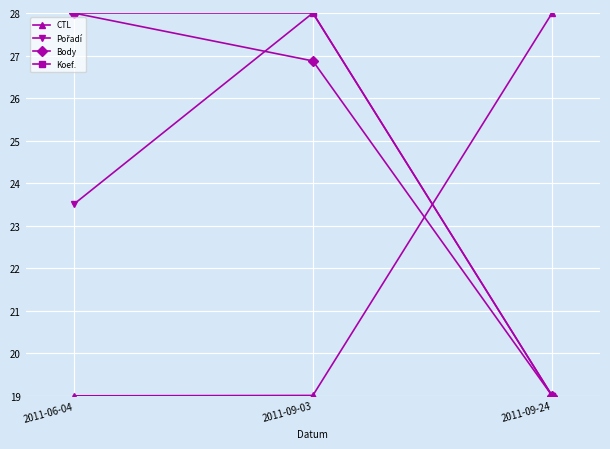

What is the label of the 1st point from the right?

2011-09-24